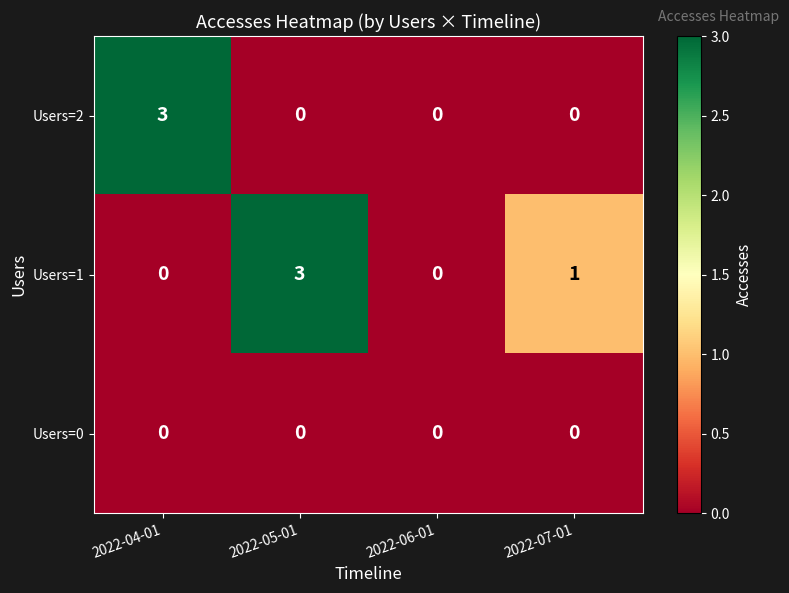

Which series has the largest total across all categories?

Users=1